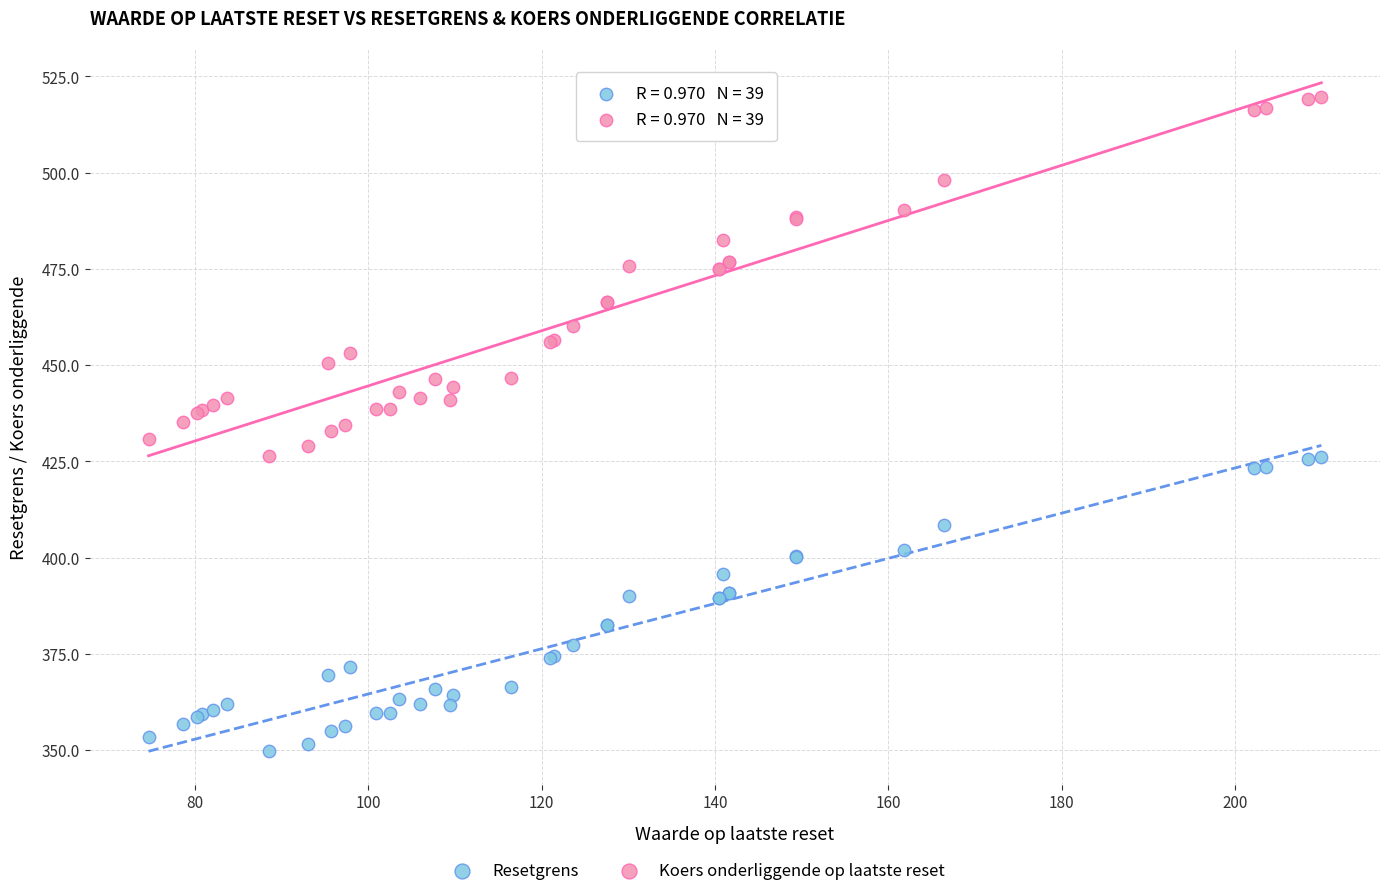

What is the X range (max minus min) for the scatter plot?

135.3